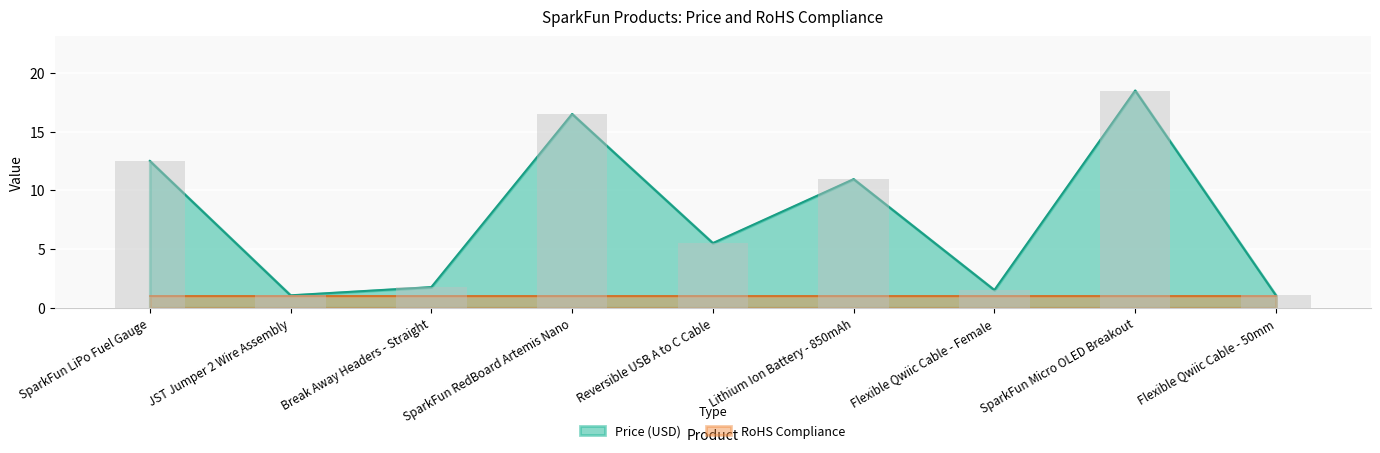

What is the label of the 8th bar from the right?

JST Jumper 2 Wire Assembly